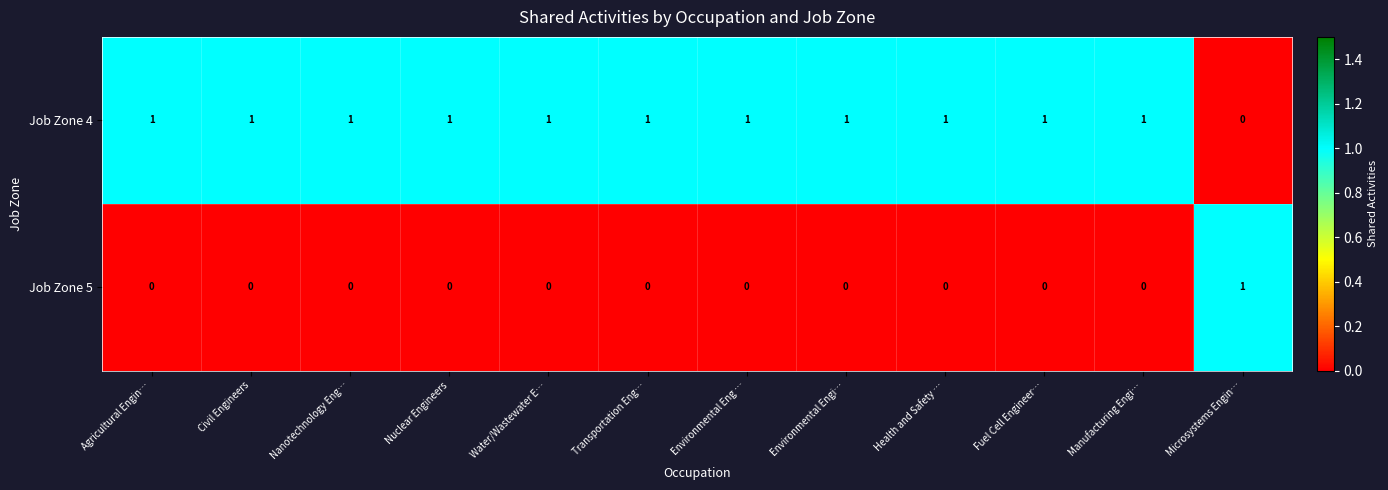

Reading right to left, extract all data points from this chart.

Job Zone 4: Microsystems Engin…=0	Manufacturing Engi…=1	Fuel Cell Engineer…=1	Health and Safety …=1	Environmental Engi…=1	Environmental Eng …=1	Transportation Eng…=1	Water/Wastewater E…=1	Nuclear Engineers=1	Nanotechnology Eng…=1	Civil Engineers=1	Agricultural Engin…=1
Job Zone 5: Microsystems Engin…=1	Manufacturing Engi…=0	Fuel Cell Engineer…=0	Health and Safety …=0	Environmental Engi…=0	Environmental Eng …=0	Transportation Eng…=0	Water/Wastewater E…=0	Nuclear Engineers=0	Nanotechnology Eng…=0	Civil Engineers=0	Agricultural Engin…=0